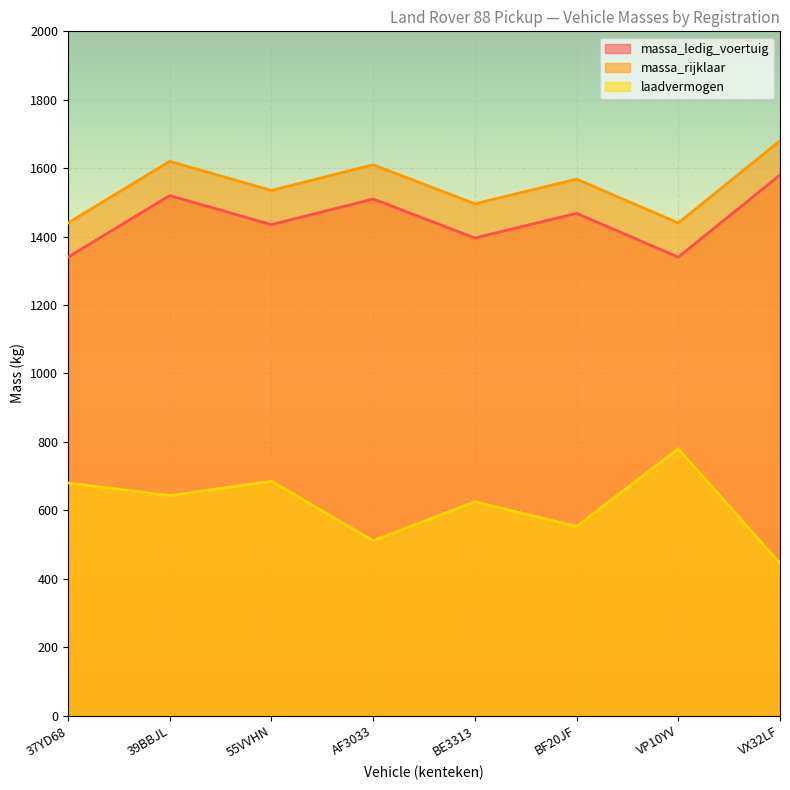

At which label is laadvermogen closest to 612?

BE3313